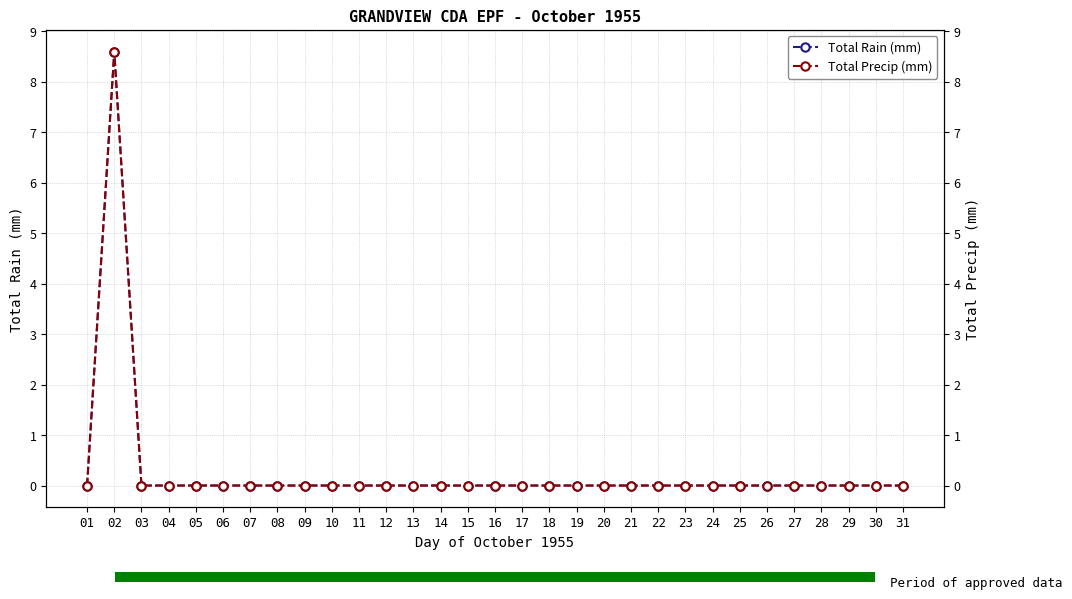

Which series has the largest total across all categories?

Total Rain (mm)